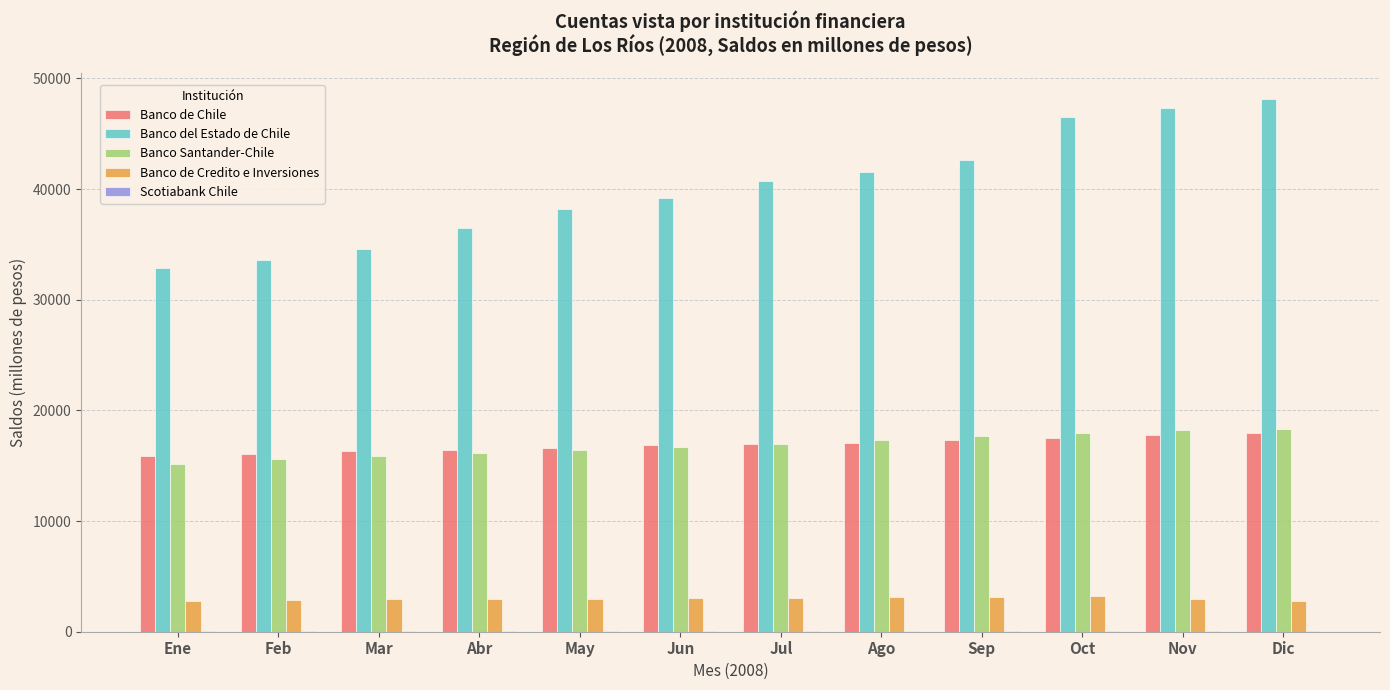

What is the maximum value shown in the chart?

48109